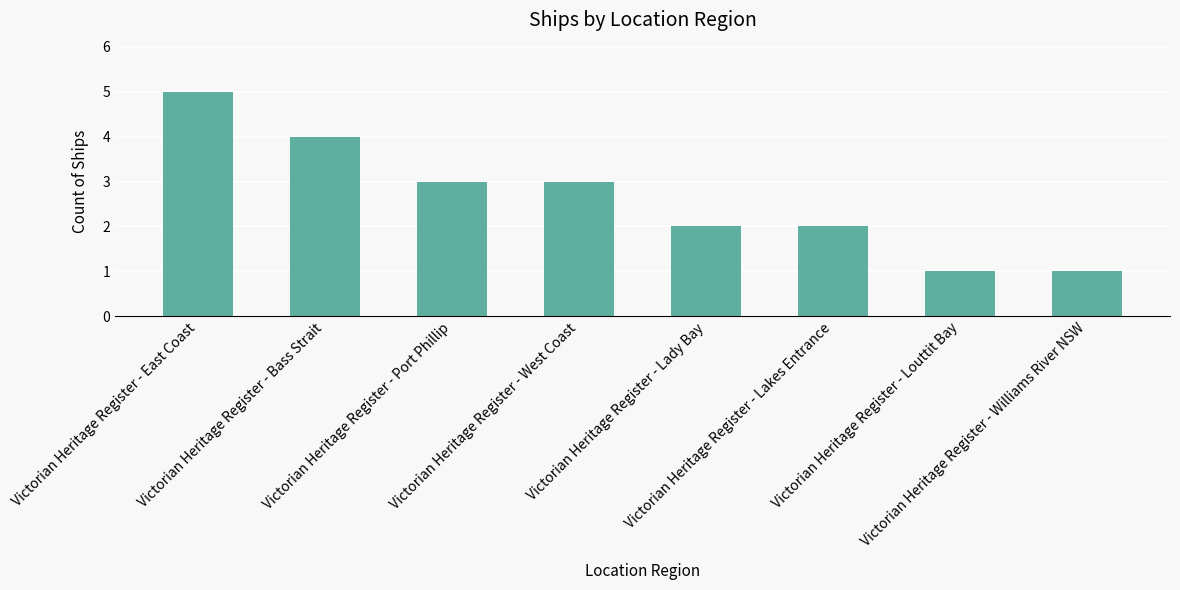

Is it true that the value at Victorian Heritage Register - Bass Strait is 4?

True